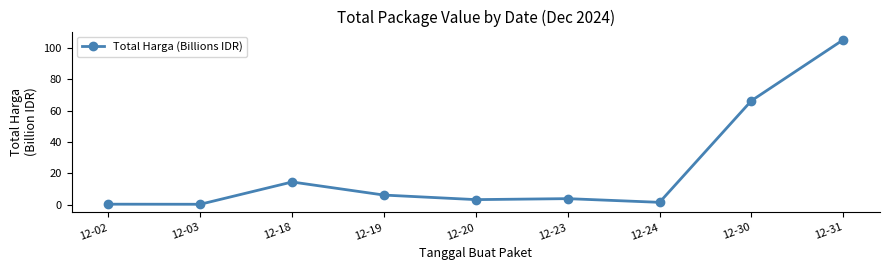

The value at 12-18 is 9.8. True or false?

False